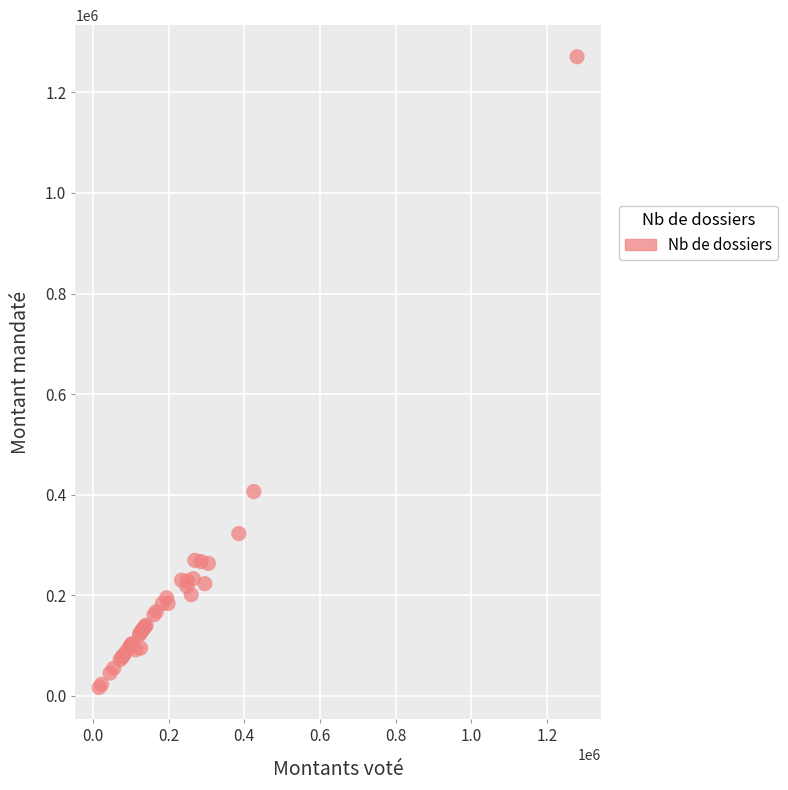

What Y value in the scatter plot is closest to 643600?

406024.1